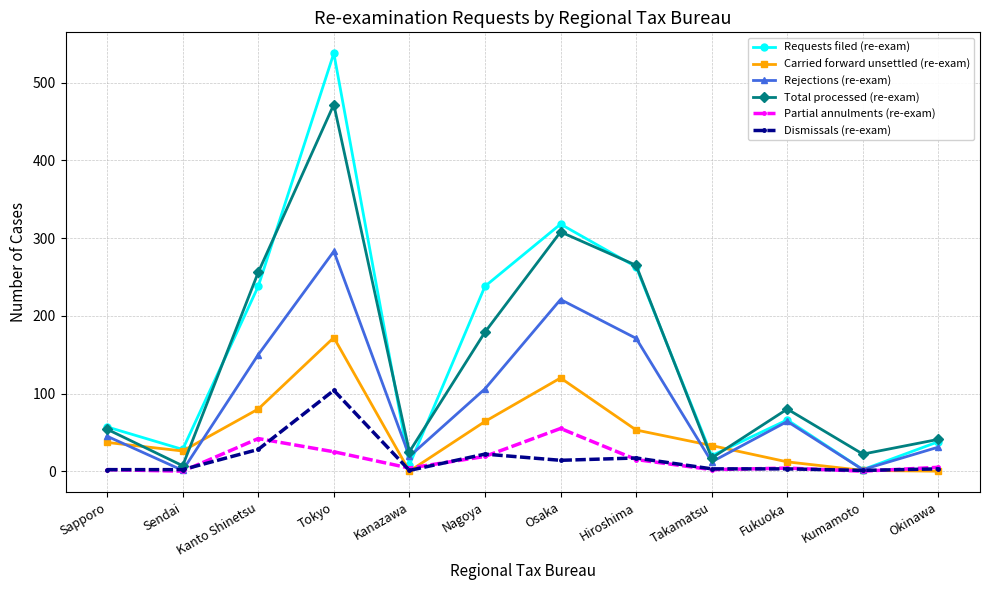

At which label is Requests filed (re-exam) closest to 270?

Hiroshima